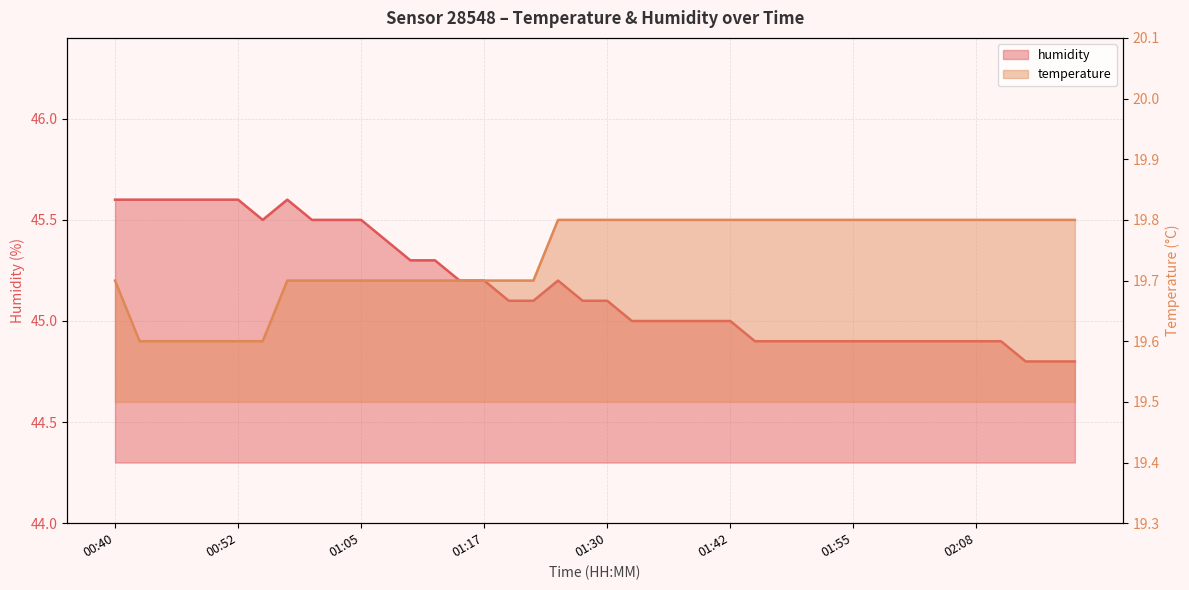

True or false: humidity and temperature cross at least once.

False